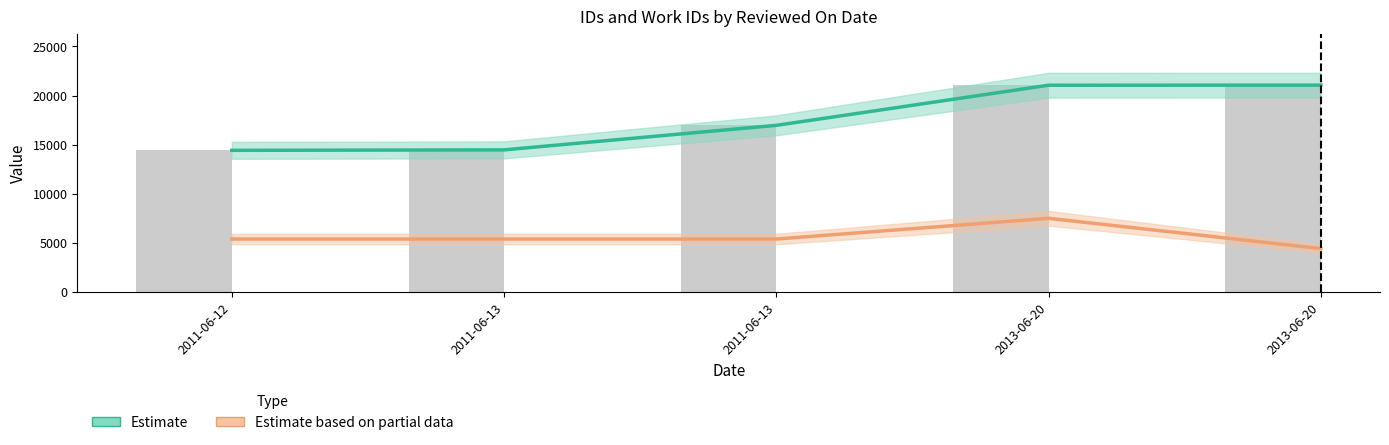

Reading left to right, what are all the values shown in this chart?

Estimate: 2011-06-12=14410	2011-06-13=14458	2011-06-13=16958	2013-06-20=21049	2013-06-20=21058
Estimate based on partial data: 2011-06-12=5366	2011-06-13=5366	2011-06-13=5366	2013-06-20=7479	2013-06-20=4393